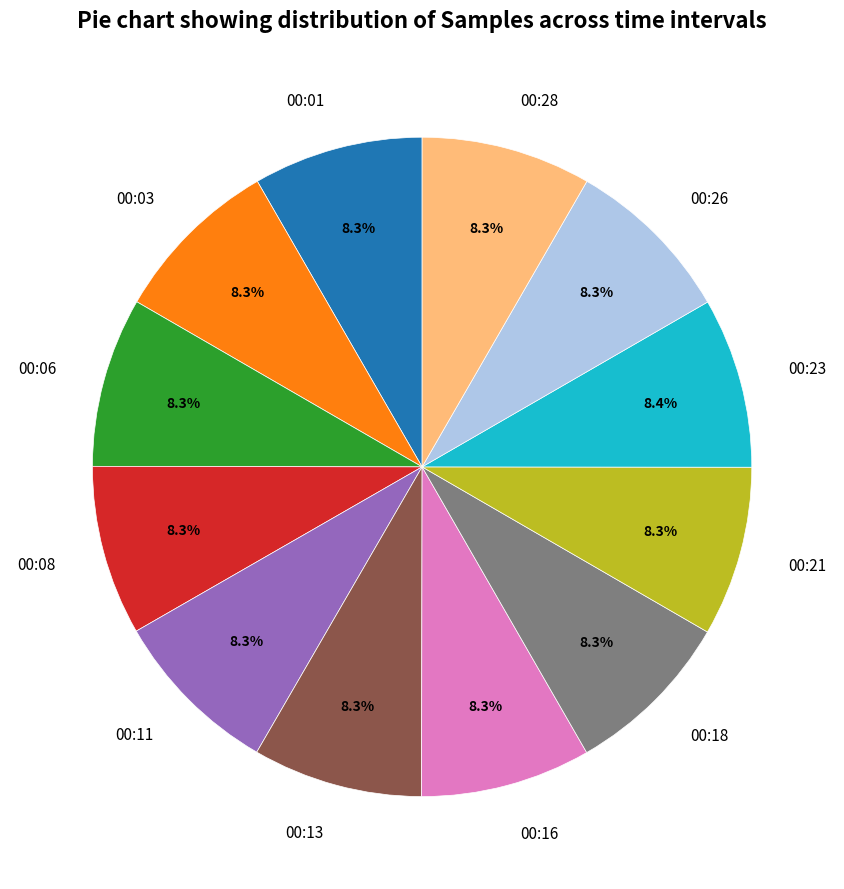

Approximately how many times larger is the value at 00:21 compared to 00:16?

1.0